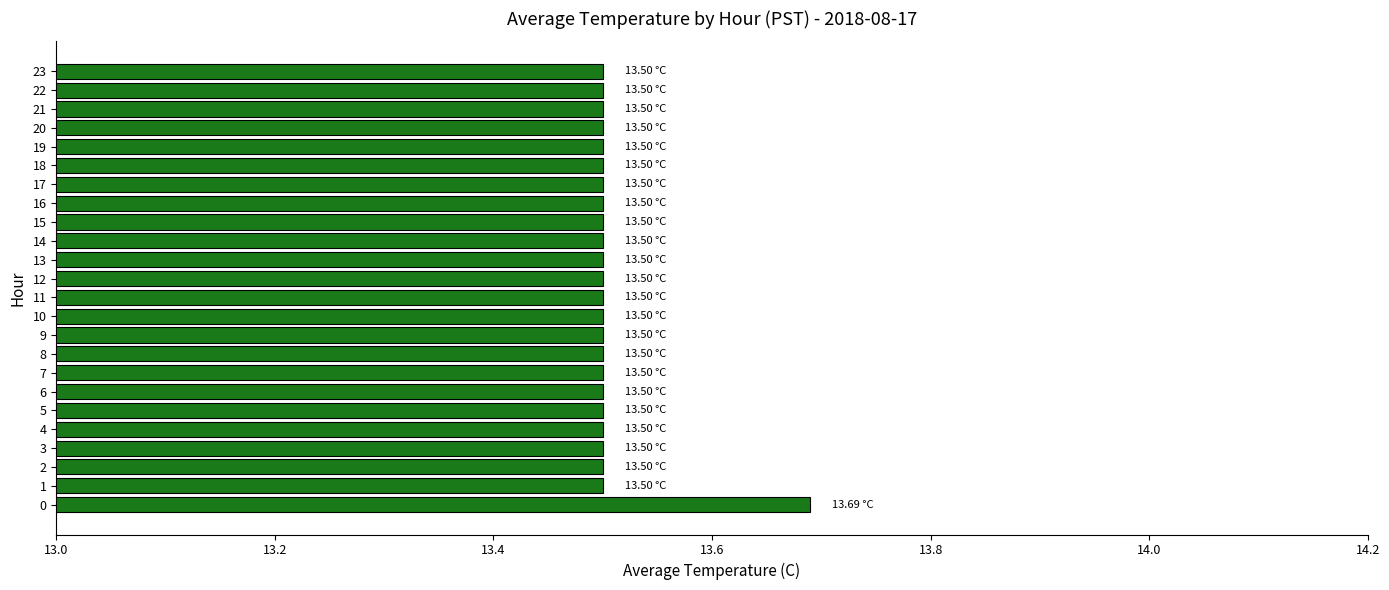

What is the average value?

13.5